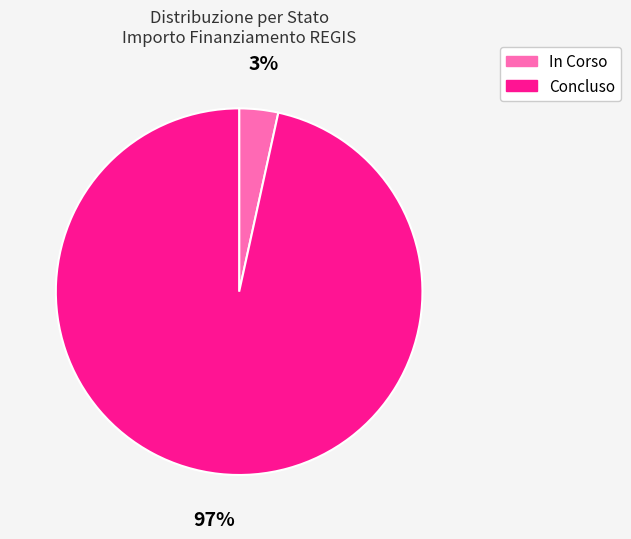

How many segments does this pie chart have?

2